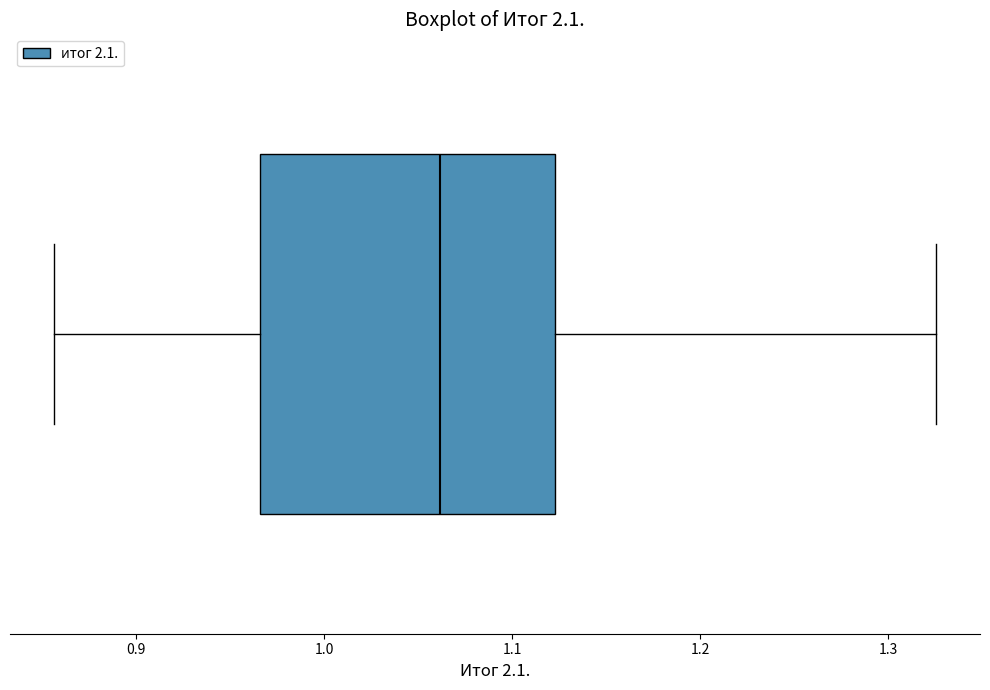

Where is the left edge of the box on the x-axis? The values are not printed on the chart, so give them approximately, as read against the axis.

0.97